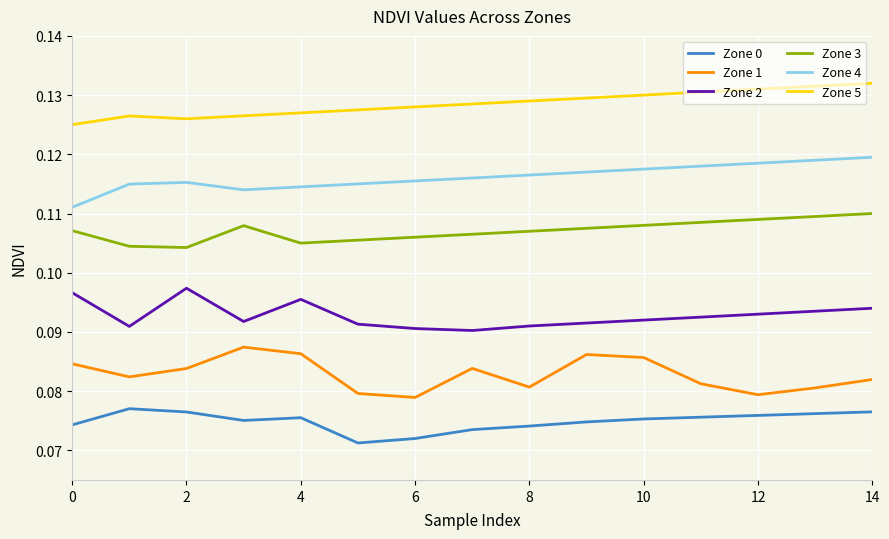

List the series in order of their peak value, highest first.

Zone 5, Zone 4, Zone 3, Zone 2, Zone 1, Zone 0